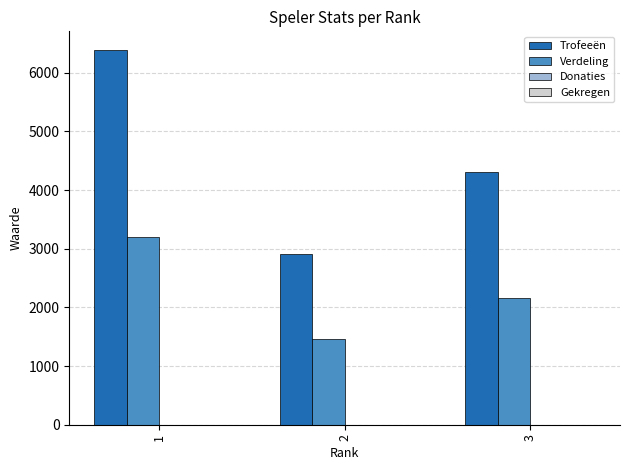

Does the chart contain stacked bars?

No